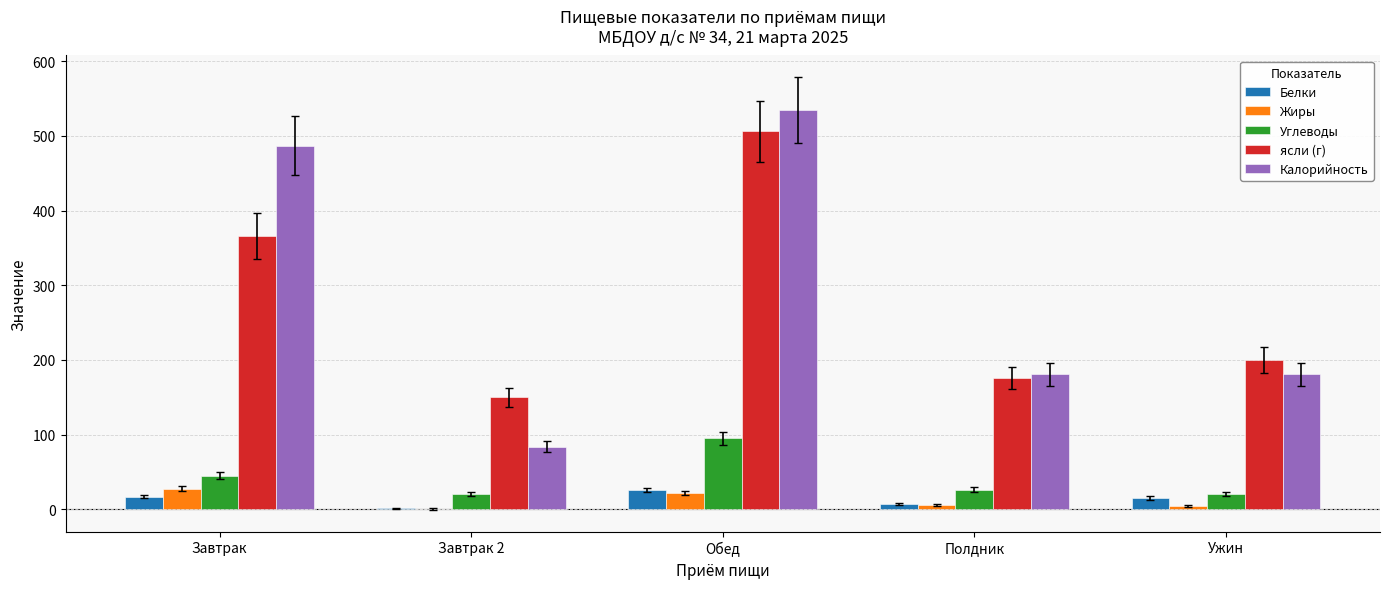

How many positive values does the Жиры series have?

4